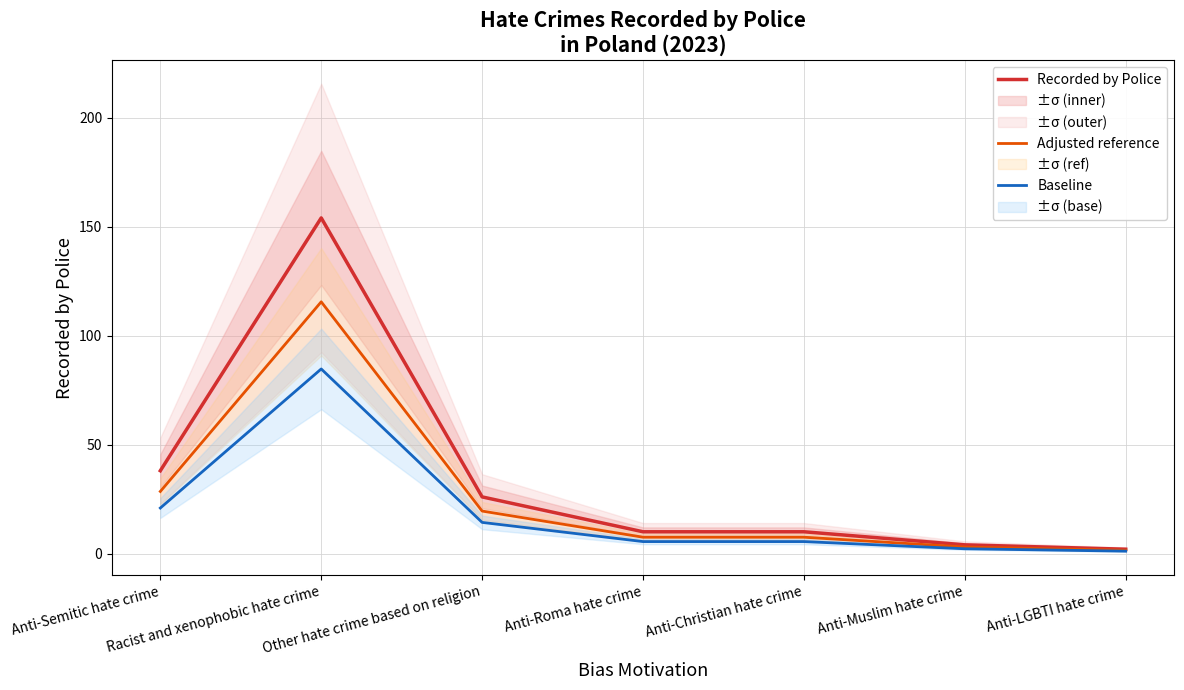

What is the maximum value for Recorded by Police?

154.0